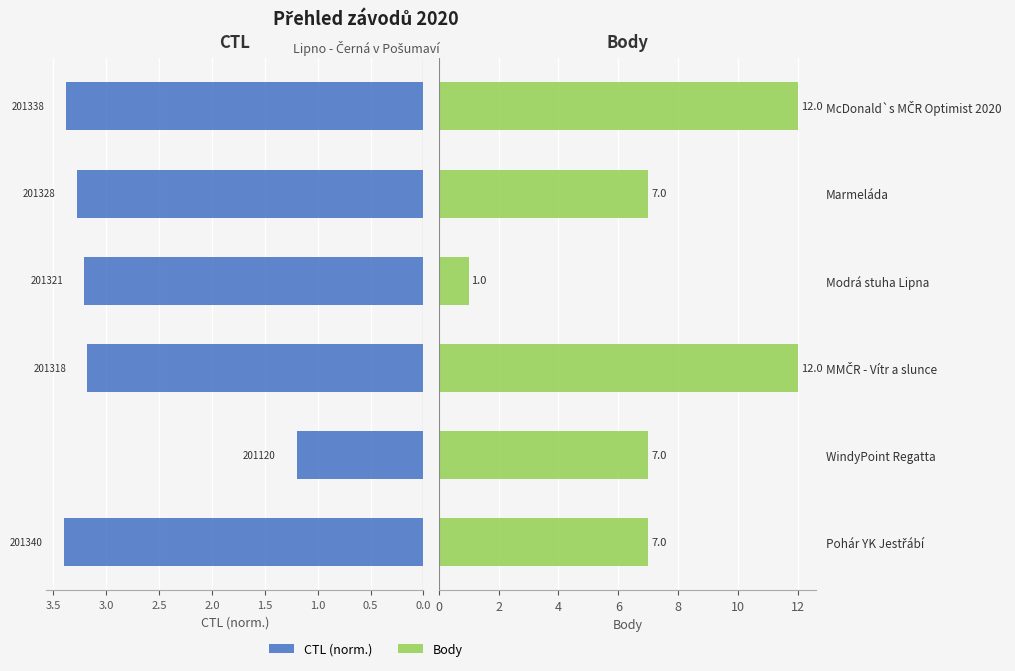

Is the value of CTL (scaled) at MMČR - Vítr a slunce greater than the value of Body at Pohár YK Jestřábí?

No